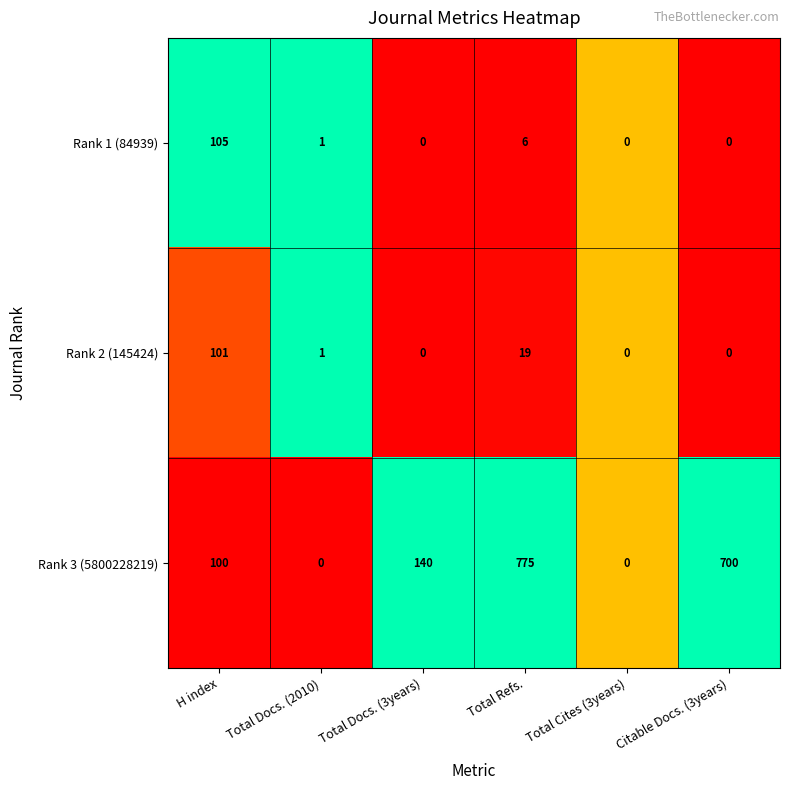

How many values in Rank 3 (5800228219) are above zero?

4